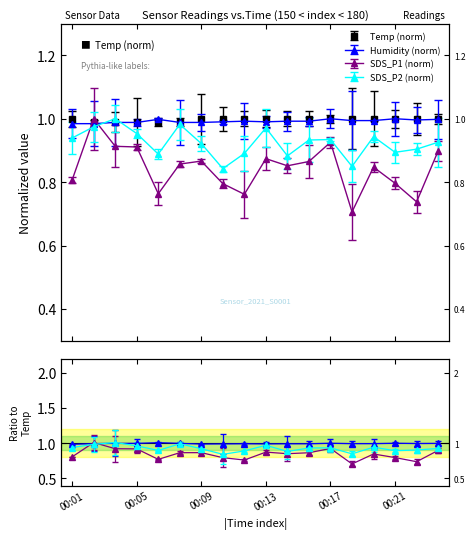

Does the chart display data point markers on the line(s)?

Yes